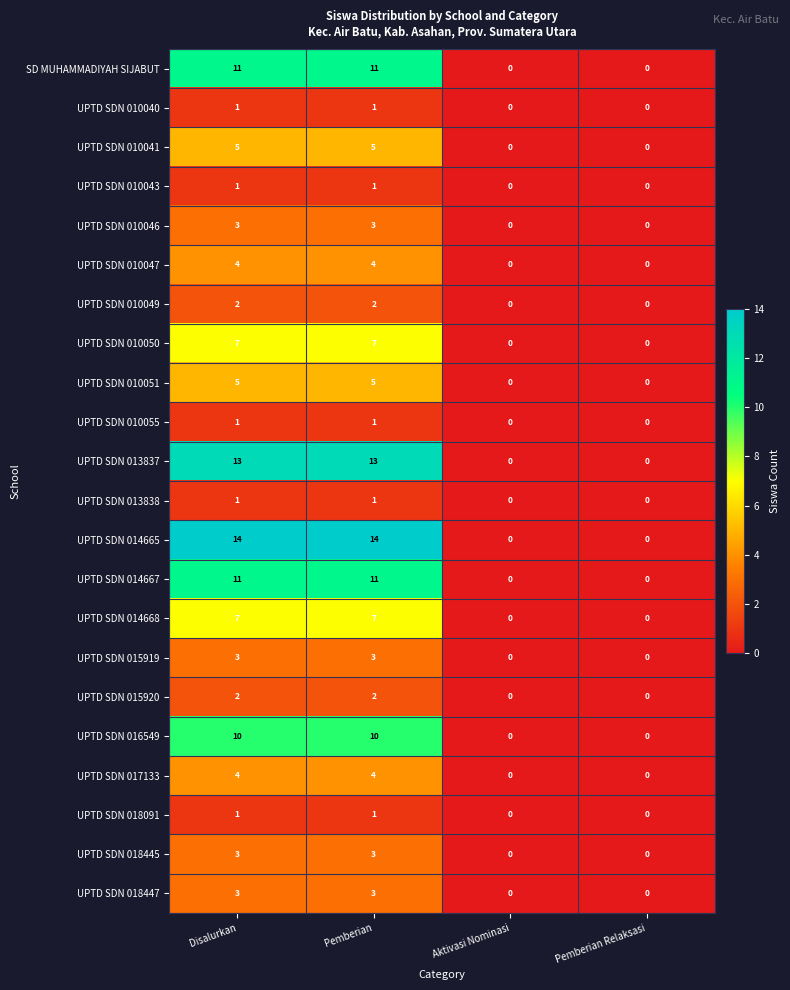

The UPTD SDN 015920 series shows 1 at Pemberian. True or false?

False